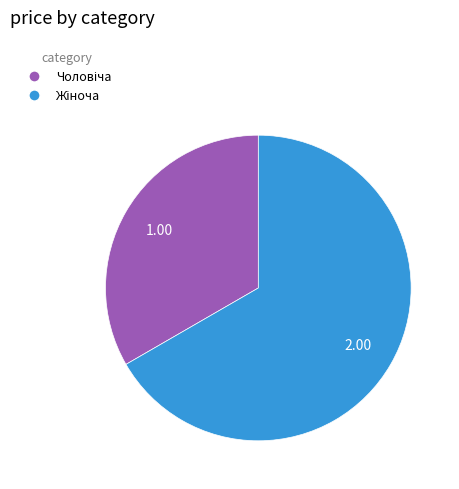

Is there any slice that represents more than half of the pie?

Yes